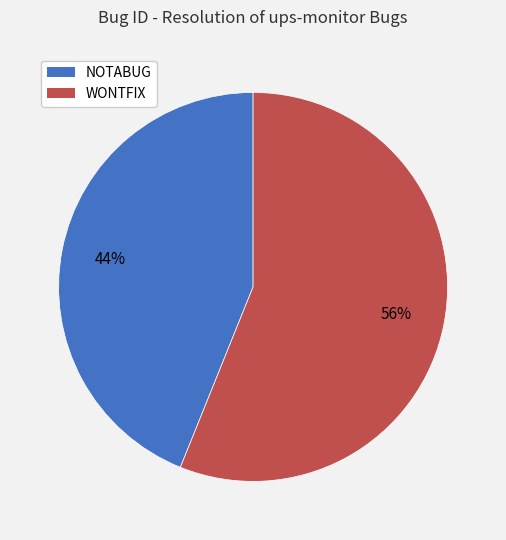

Does any single category account for the majority?

Yes